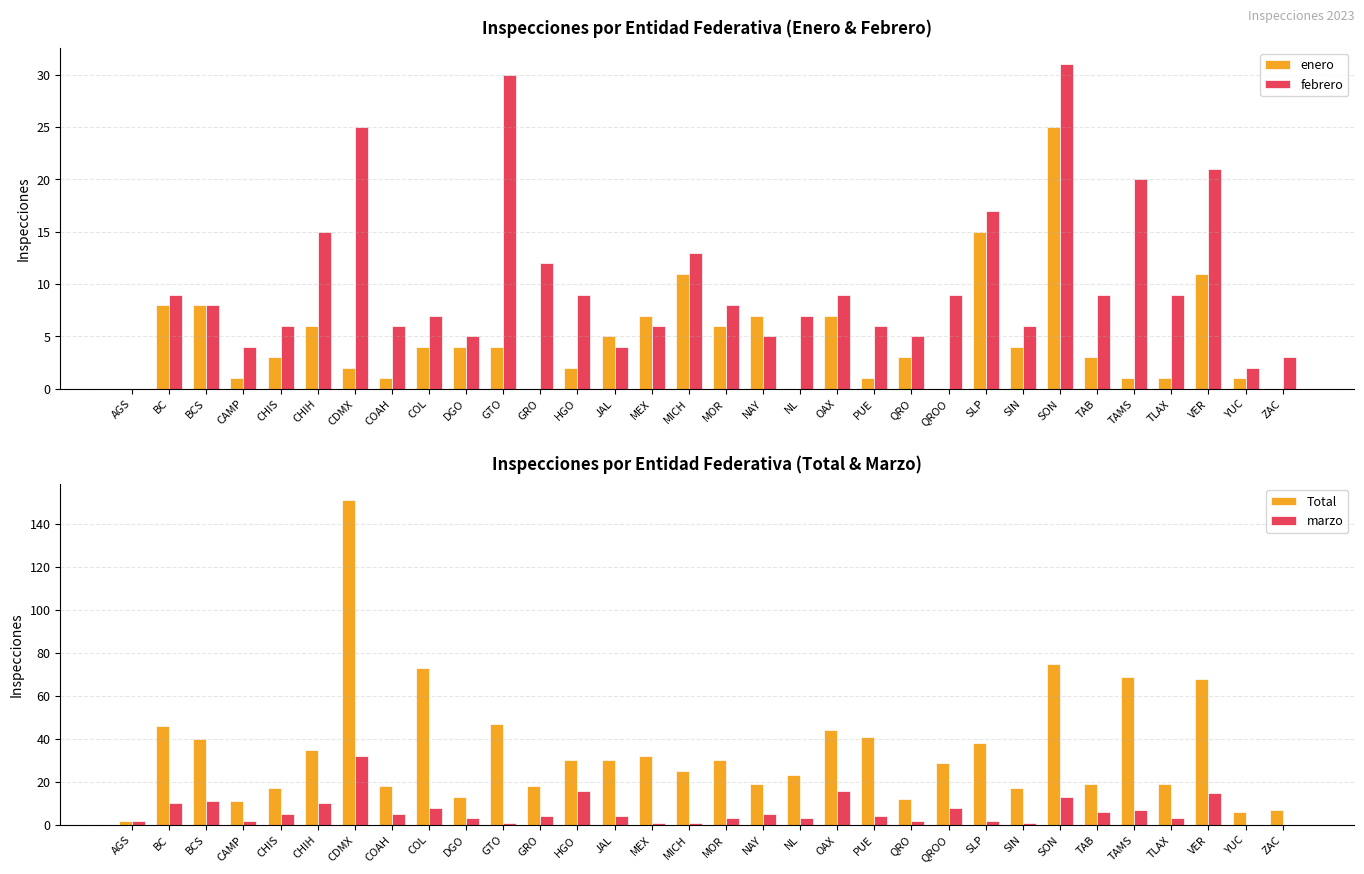

What is the value of the febrero bar at the 26th from the left?

31